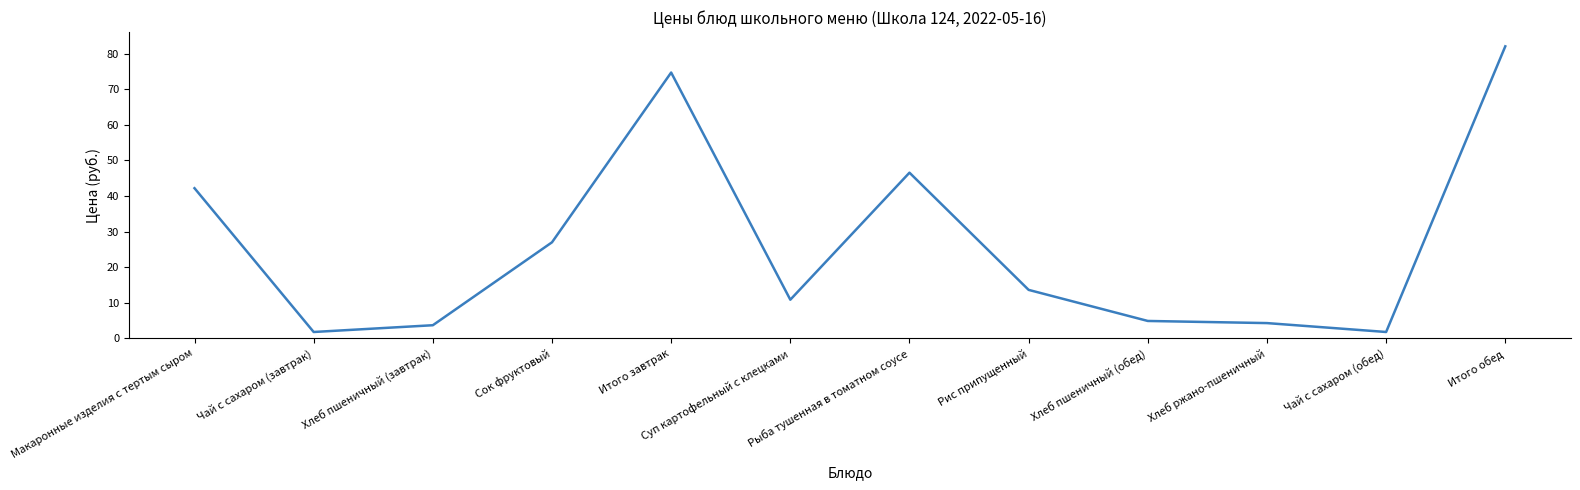

What position from the right is Чай с сахаром (завтрак)?

11